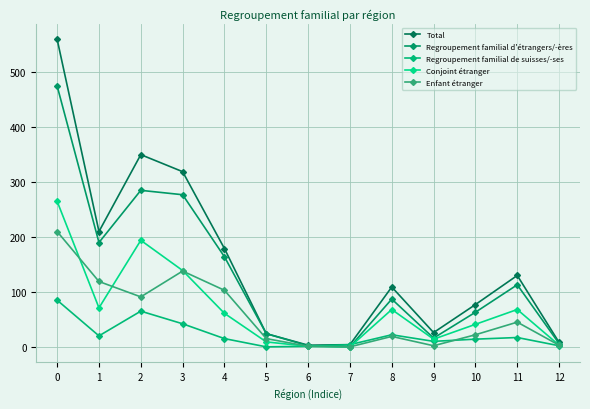

Does the chart have visible grid lines?

Yes